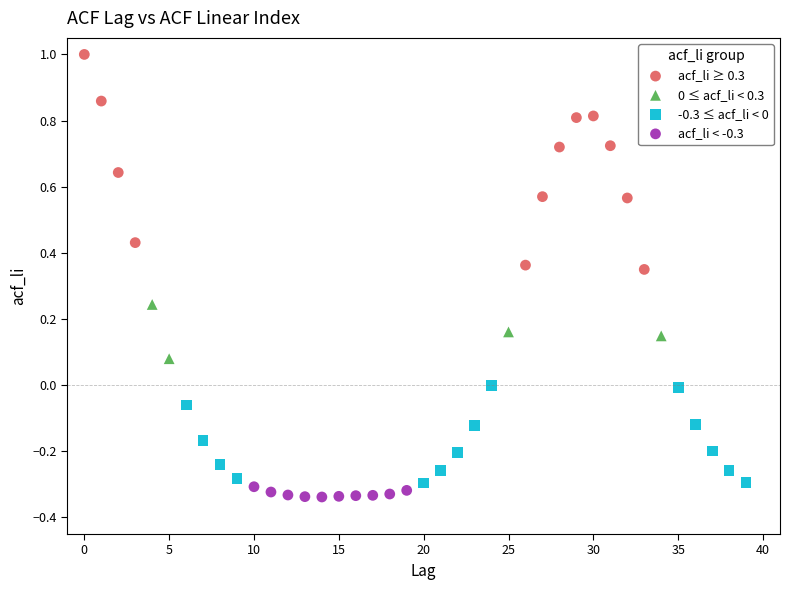

Which series has the widest spread of Y values?

acf_li ≥ 0.3